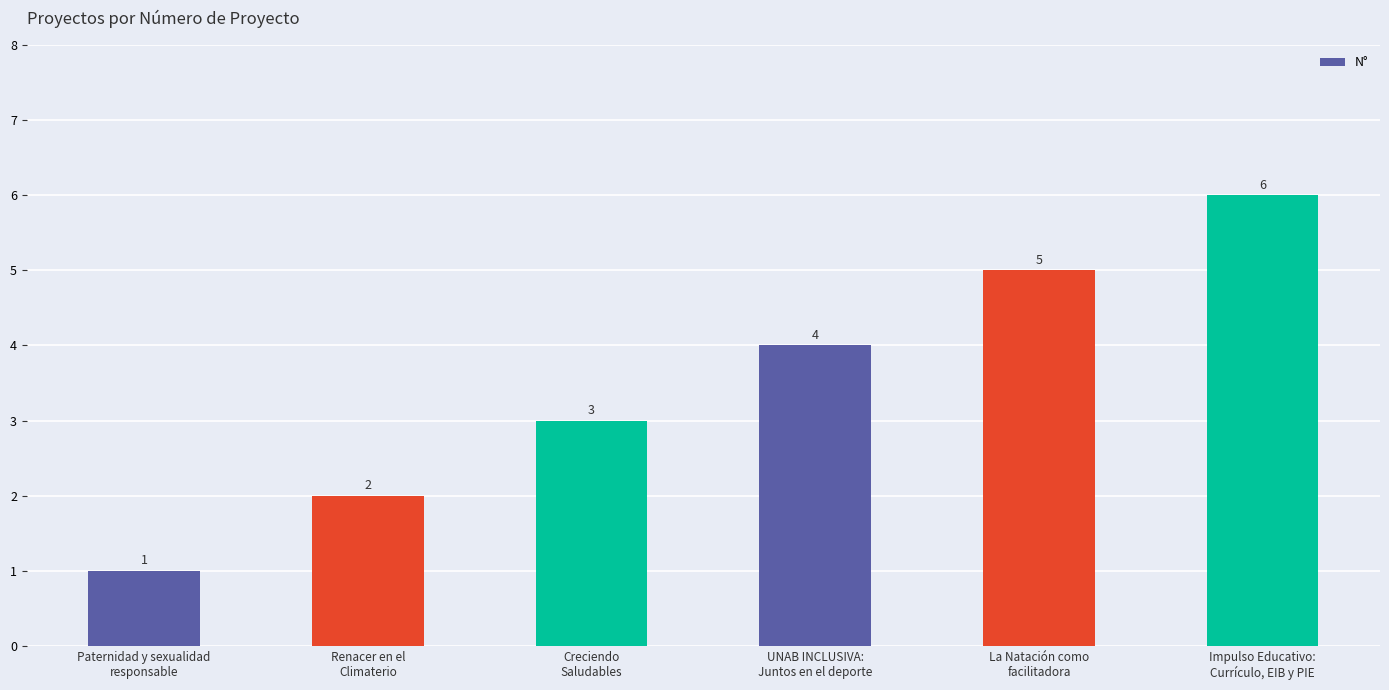

How many values are between 2 and 5?

4